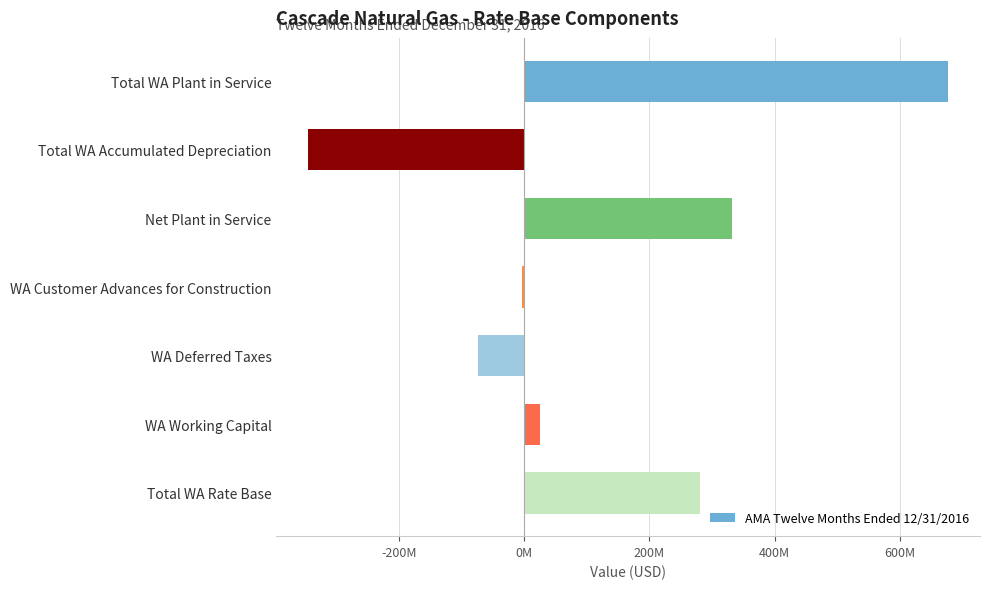

Are the bars grouped side by side (vs. stacked)?

No